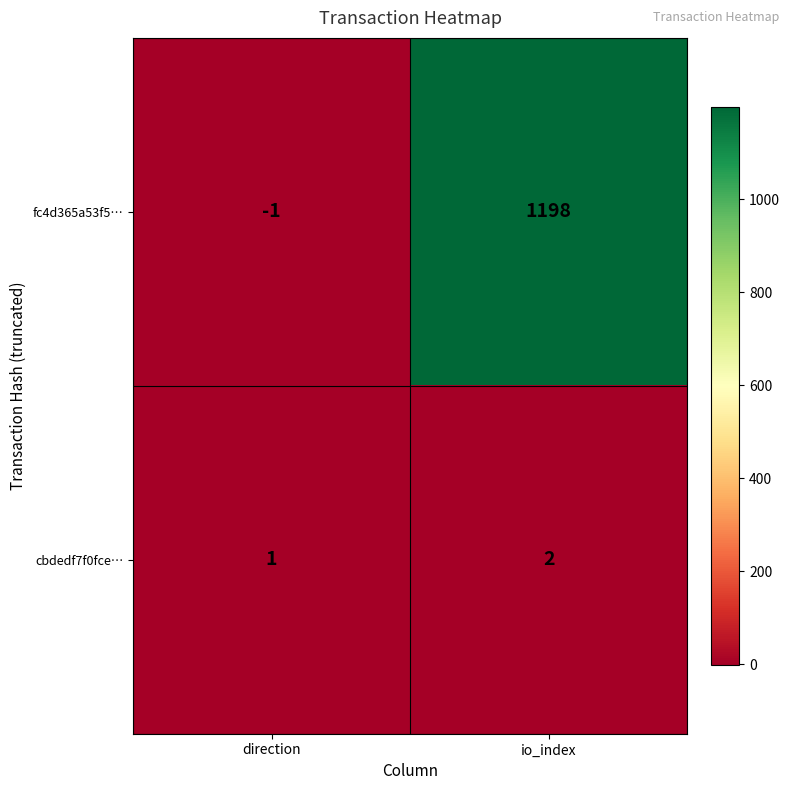

Which series has the largest total across all categories?

fc4d365a53f5…